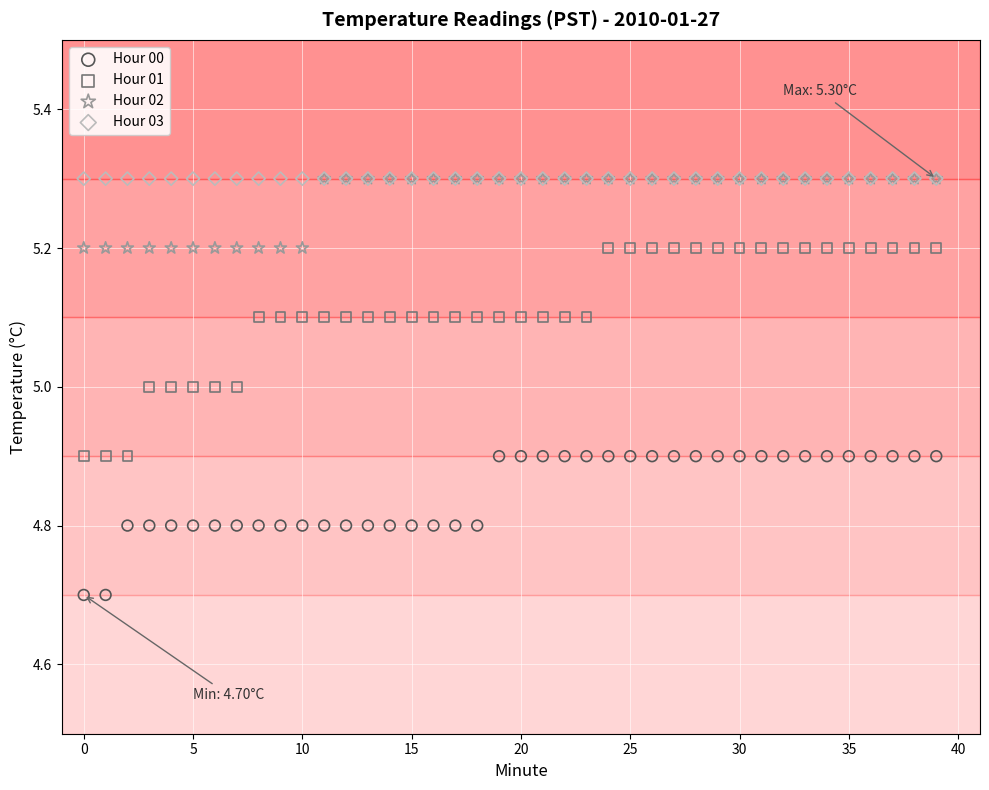

Which series reaches the minimum Y coordinate?

Hour 00